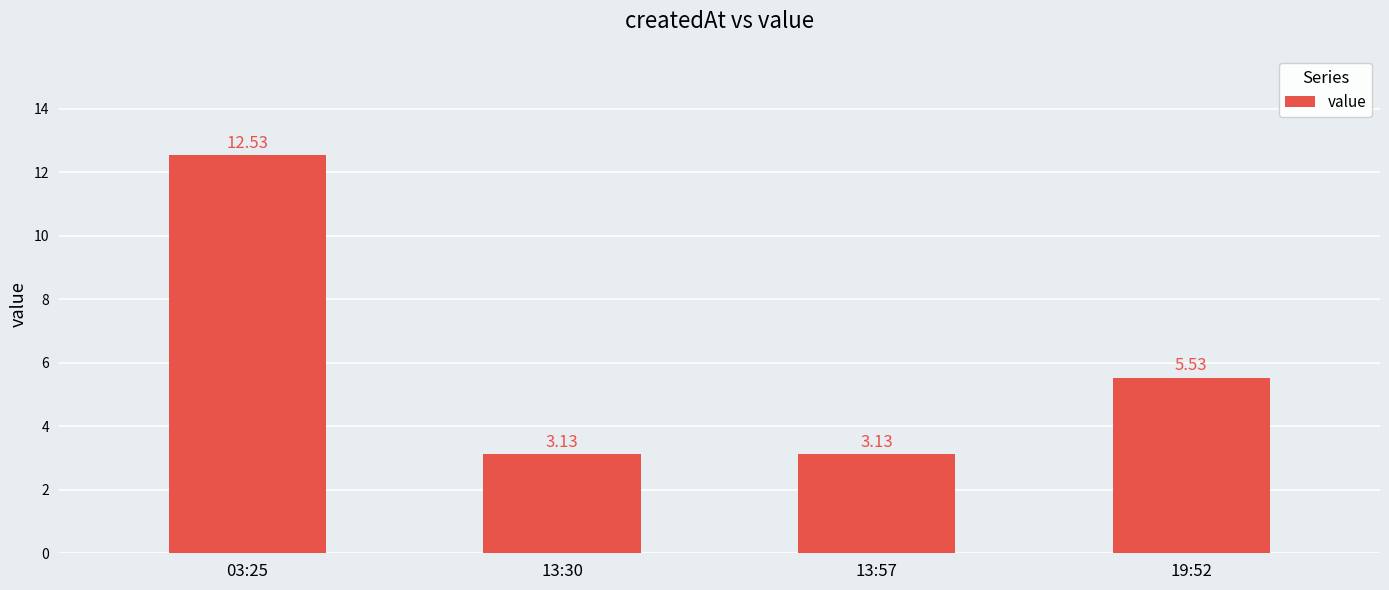

What is the approximate value at 03:25?

12.5